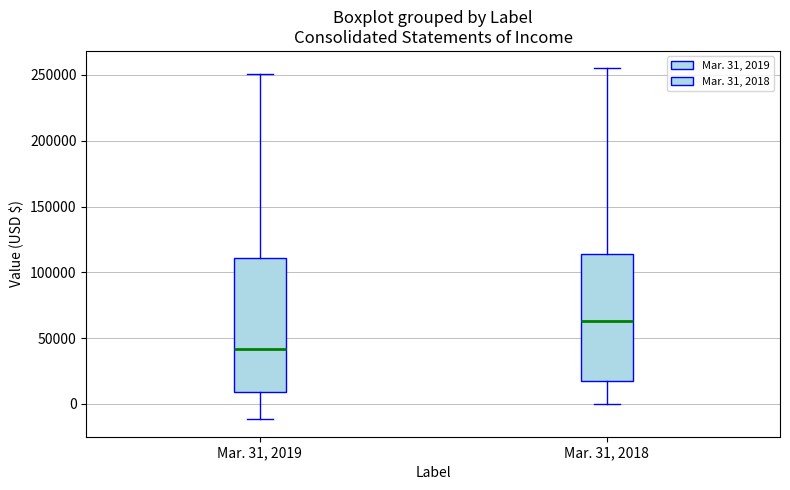

Which box's median line is the highest?

Mar. 31, 2018